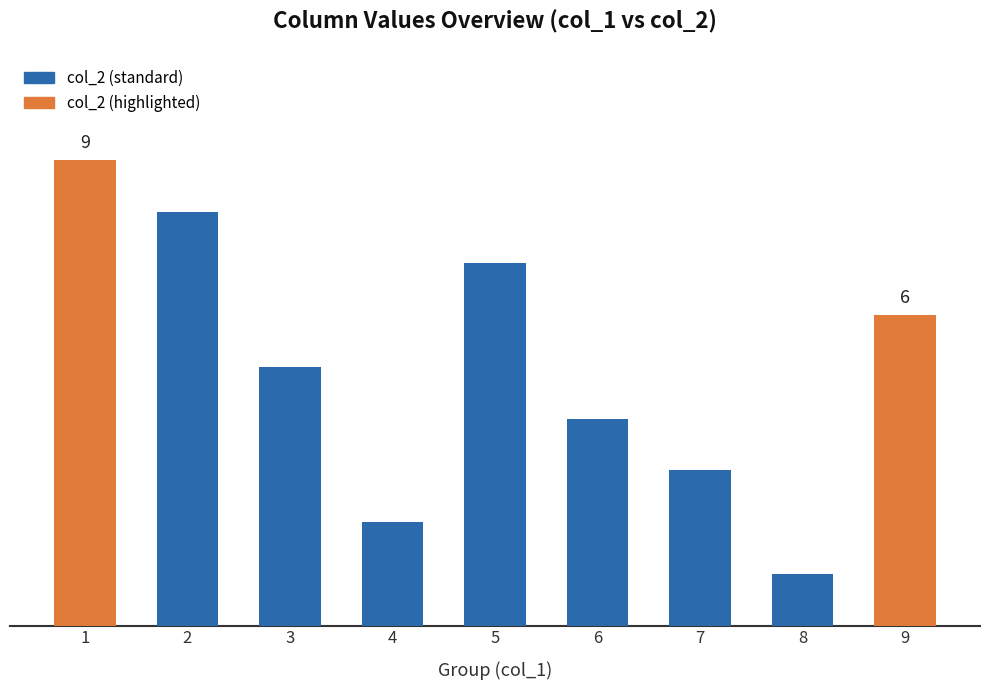

Rank the categories by value from highest to lowest.

1, 2, 5, 9, 3, 6, 7, 4, 8